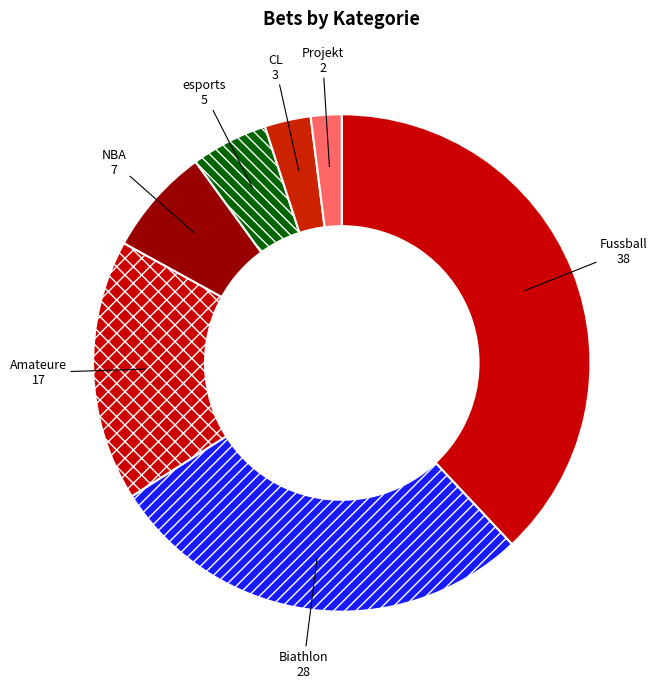

Do NBA and esports together represent more than half of the pie?

No